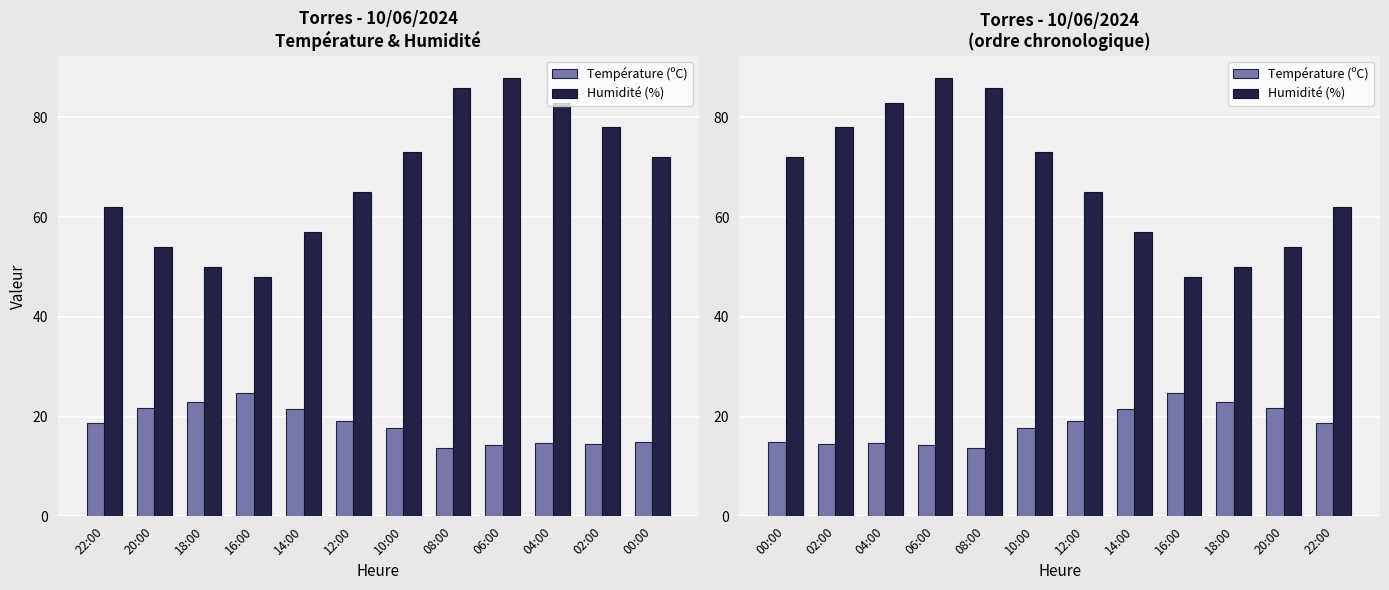

What is the average value of the Humidité (%) series?

68.0